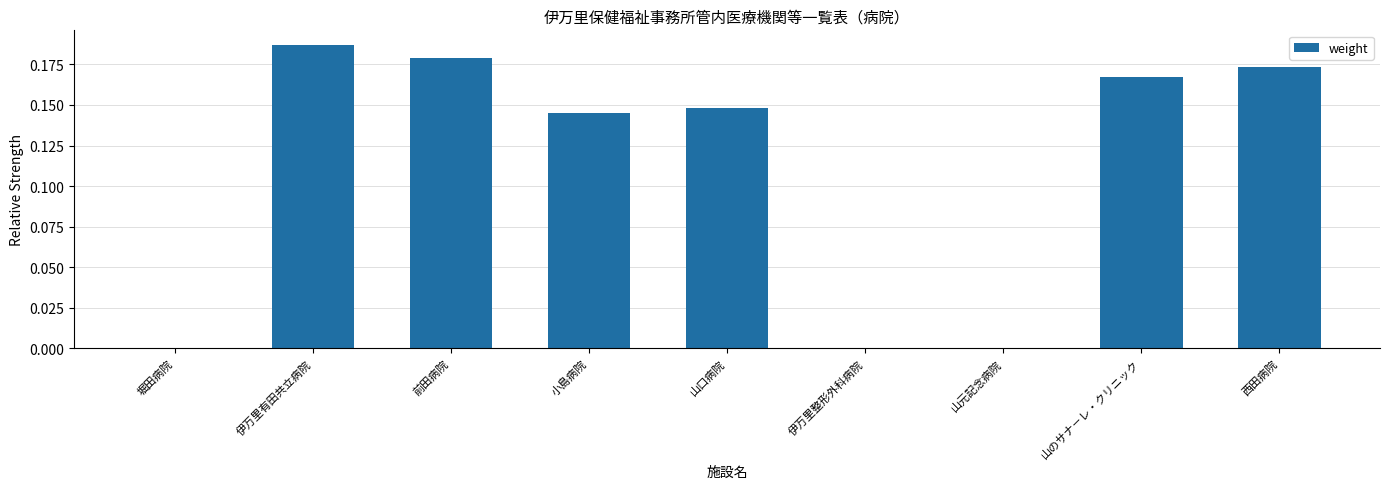

Is it true that the value at 前田病院 is 0.3?

False